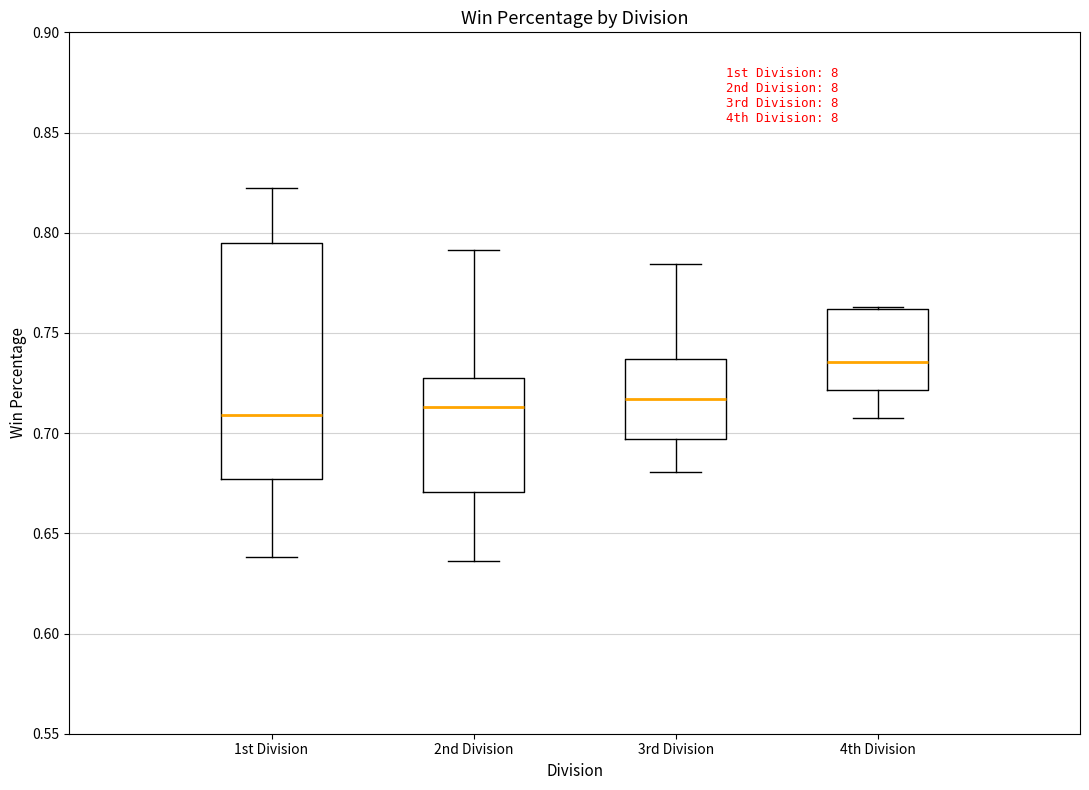

Where does the lower whisker of the box for 1st Division end on the y-axis? The values are not printed on the chart, so give them approximately, as read against the axis.

0.640